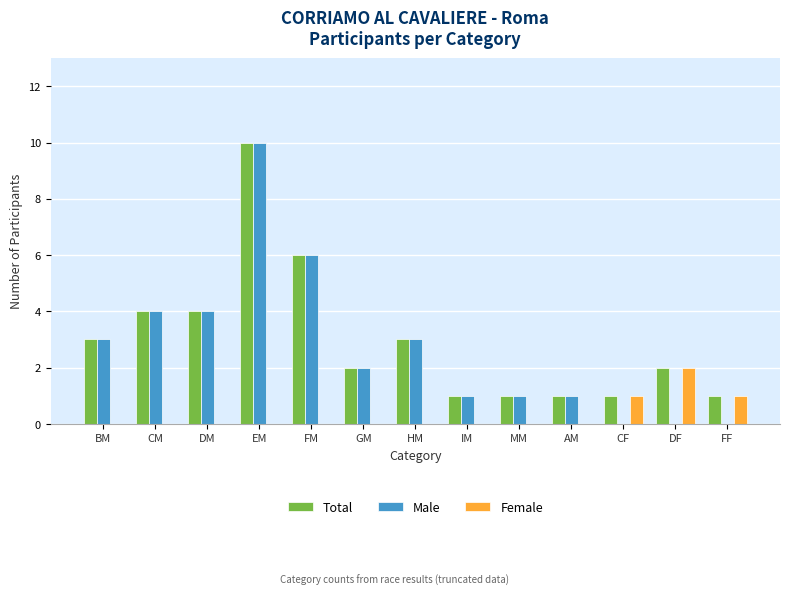

Reading left to right, what are all the values shown in this chart?

Total: BM=3	CM=4	DM=4	EM=10	FM=6	GM=2	HM=3	IM=1	MM=1	AM=1	CF=1	DF=2	FF=1
Male: BM=3	CM=4	DM=4	EM=10	FM=6	GM=2	HM=3	IM=1	MM=1	AM=1	CF=0	DF=0	FF=0
Female: BM=0	CM=0	DM=0	EM=0	FM=0	GM=0	HM=0	IM=0	MM=0	AM=0	CF=1	DF=2	FF=1